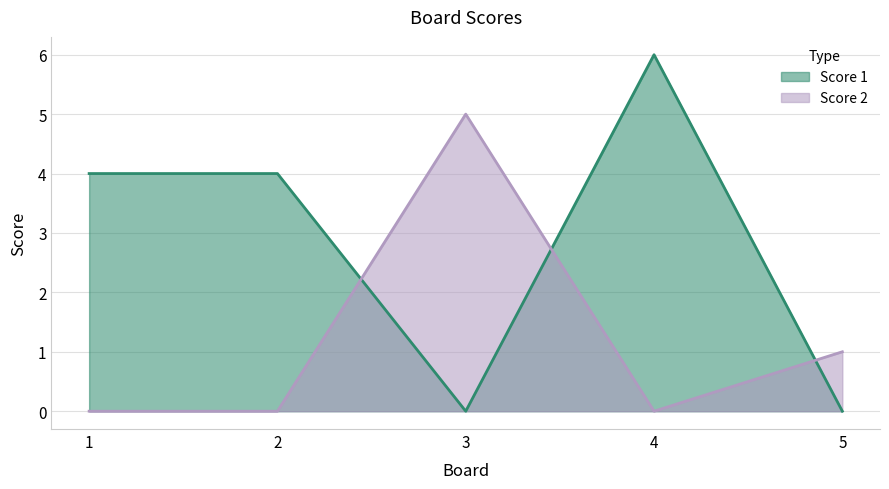

At which category does Score 2 reach its first local peak?

3